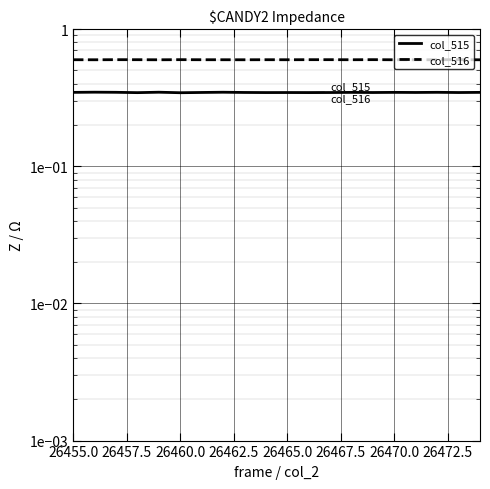

At which label does col_515 reach its minimum?

26460.0